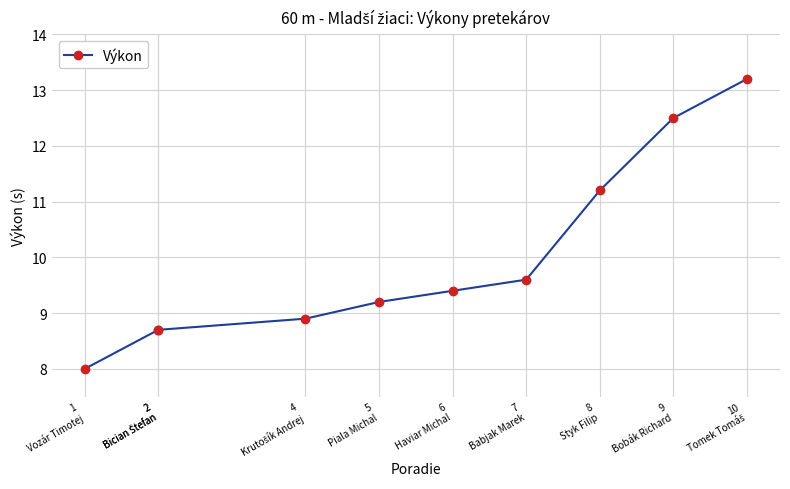

True or false: the data shows 3.2 at 10
Tomek Tomáš.

False